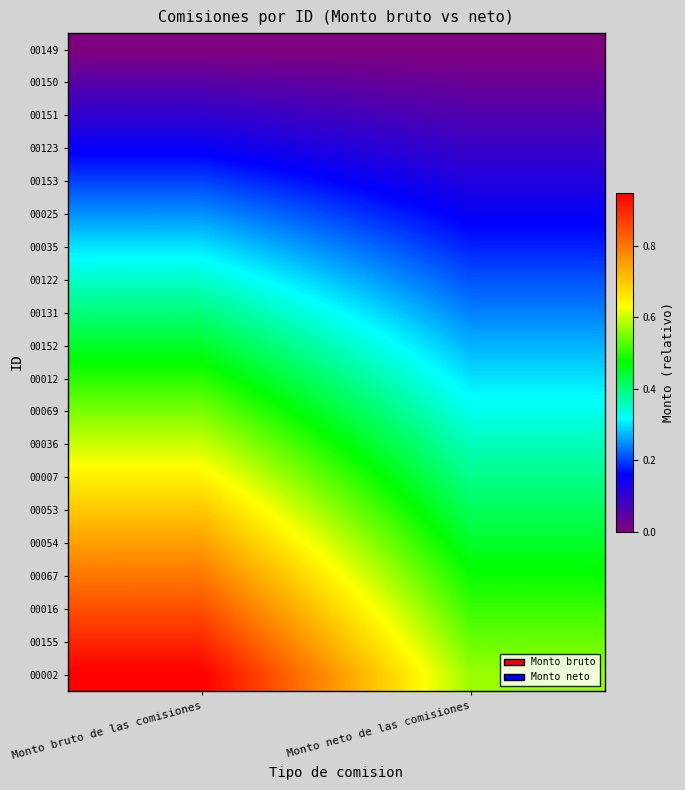

Reading left to right, transcribe all the data shown in this chart.

00149: Monto bruto de las comisiones=0.0	Monto neto de las comisiones=0.0
00150: Monto bruto de las comisiones=0.1	Monto neto de las comisiones=0.0
00151: Monto bruto de las comisiones=0.1	Monto neto de las comisiones=0.1
00123: Monto bruto de las comisiones=0.2	Monto neto de las comisiones=0.1
00153: Monto bruto de las comisiones=0.2	Monto neto de las comisiones=0.1
00025: Monto bruto de las comisiones=0.2	Monto neto de las comisiones=0.1
00035: Monto bruto de las comisiones=0.3	Monto neto de las comisiones=0.2
00122: Monto bruto de las comisiones=0.4	Monto neto de las comisiones=0.2
00131: Monto bruto de las comisiones=0.4	Monto neto de las comisiones=0.2
00152: Monto bruto de las comisiones=0.5	Monto neto de las comisiones=0.3
00012: Monto bruto de las comisiones=0.5	Monto neto de las comisiones=0.3
00069: Monto bruto de las comisiones=0.6	Monto neto de las comisiones=0.3
00036: Monto bruto de las comisiones=0.6	Monto neto de las comisiones=0.4
00007: Monto bruto de las comisiones=0.7	Monto neto de las comisiones=0.4
00053: Monto bruto de las comisiones=0.7	Monto neto de las comisiones=0.4
00054: Monto bruto de las comisiones=0.8	Monto neto de las comisiones=0.4
00067: Monto bruto de las comisiones=0.8	Monto neto de las comisiones=0.5
00016: Monto bruto de las comisiones=0.9	Monto neto de las comisiones=0.5
00155: Monto bruto de las comisiones=0.9	Monto neto de las comisiones=0.5
00002: Monto bruto de las comisiones=1.0	Monto neto de las comisiones=0.6